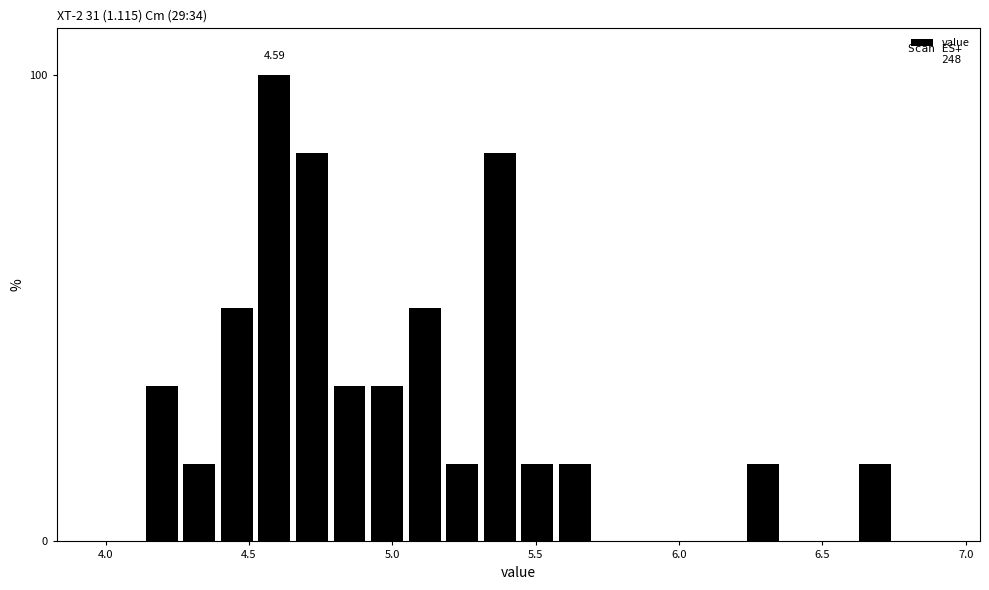

Around what value on the x-axis is the tallest bar? Give the approximate position of its centre, as read against the axis.

4.60